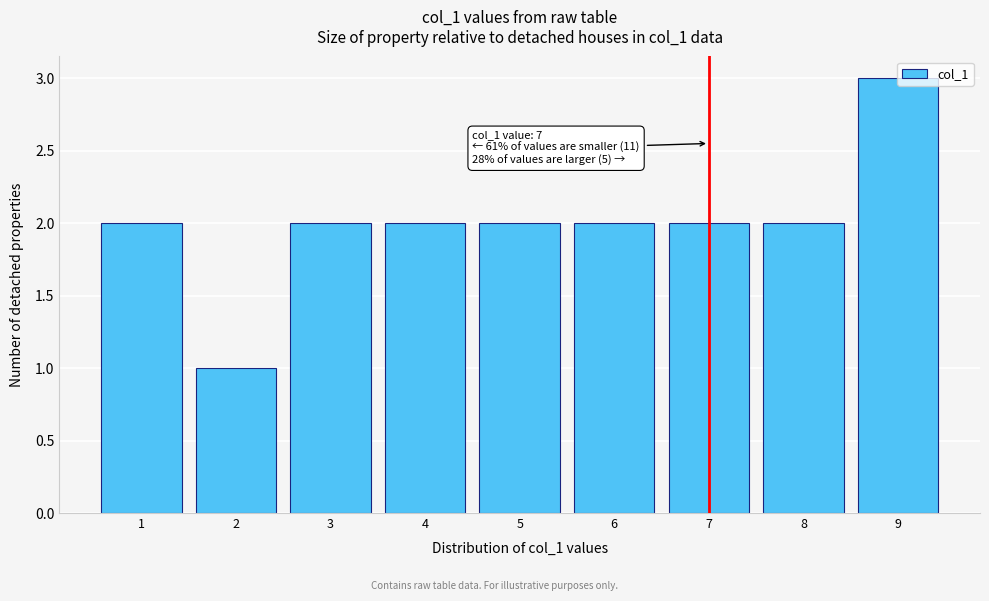

Over which range of the x-axis is the bar tallest?

8.5 to 9.5